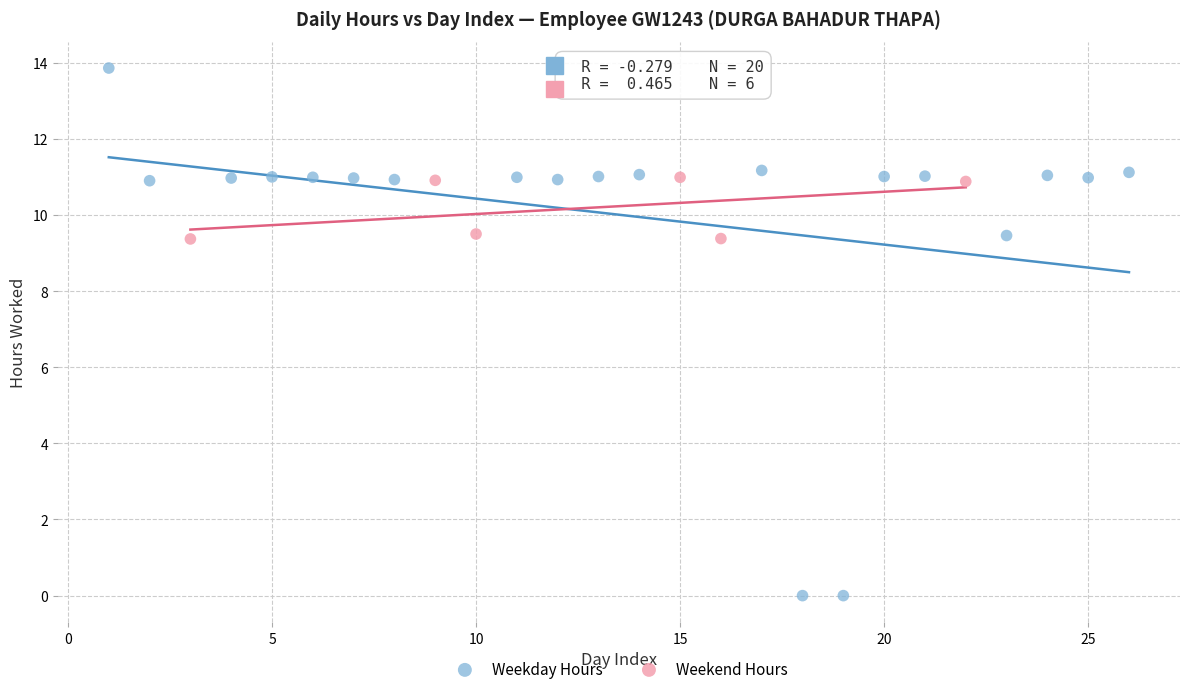

Which series reaches the minimum Y coordinate?

Weekday Hours